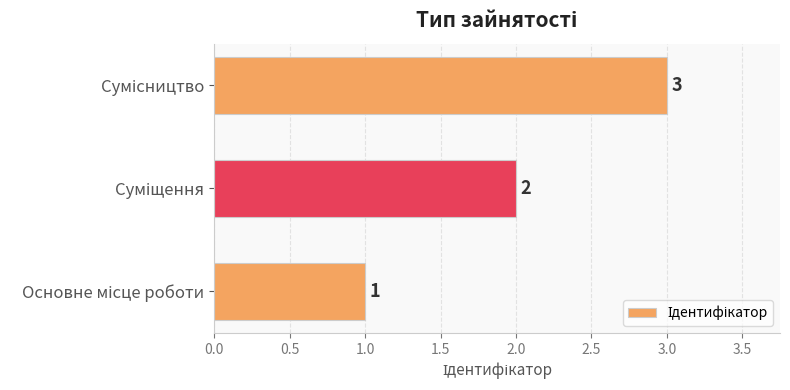

How many values are between 1 and 3?

3